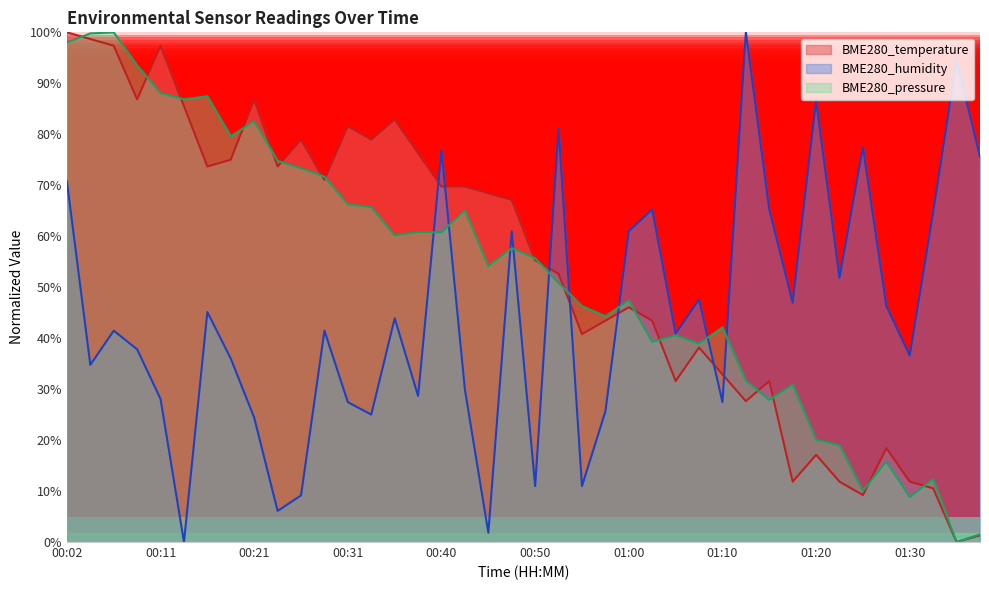

Rank the categories by BME280_temperature value from lowest to highest.

01:35, 01:38, 01:25, 01:33, 01:18, 01:23, 01:30, 01:20, 01:28, 01:12, 01:05, 01:15, 01:10, 01:07, 00:55, 00:57, 01:02, 01:00, 00:53, 00:50, 00:48, 00:45, 00:40, 00:43, 00:28, 00:16, 00:23, 00:18, 00:38, 00:26, 00:33, 00:31, 00:35, 00:14, 00:09, 00:21, 00:06, 00:11, 00:04, 00:02